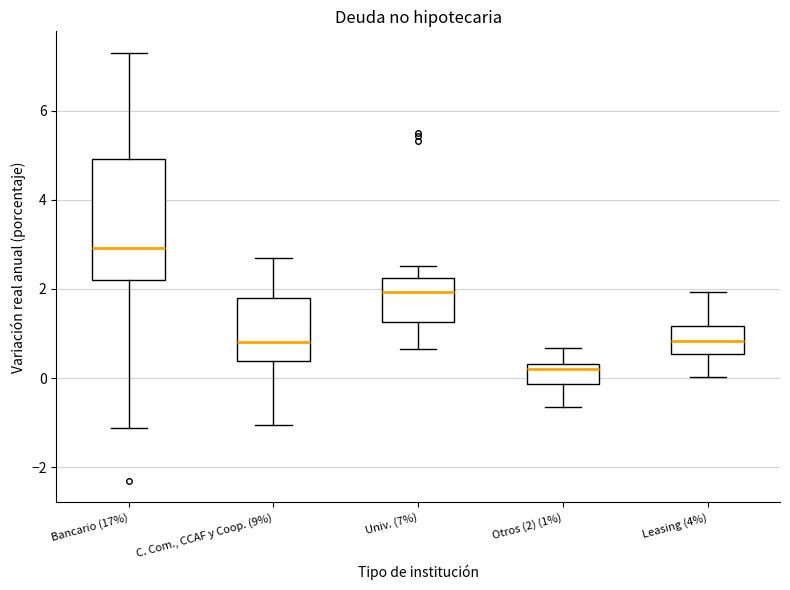

Reading left to right, read every box against the y-axis: the position of its median line, the range the box covers, and the ends of its whiskers. The values are not printed on the chart, so give them approximately, as read against the axis.

Bancario (17%): median 3.0, box 2.2 to 5.0, whiskers -1.2 to 7.4
C. Com., CCAF y Coop. (9%): median 0.8, box 0.4 to 1.8, whiskers -1.0 to 2.6
Univ. (7%): median 2.0, box 1.2 to 2.2, whiskers 0.6 to 2.6
Otros (2) (1%): median 0.2, box -0.2 to 0.4, whiskers -0.6 to 0.6
Leasing (4%): median 0.8, box 0.6 to 1.2, whiskers 0.0 to 2.0